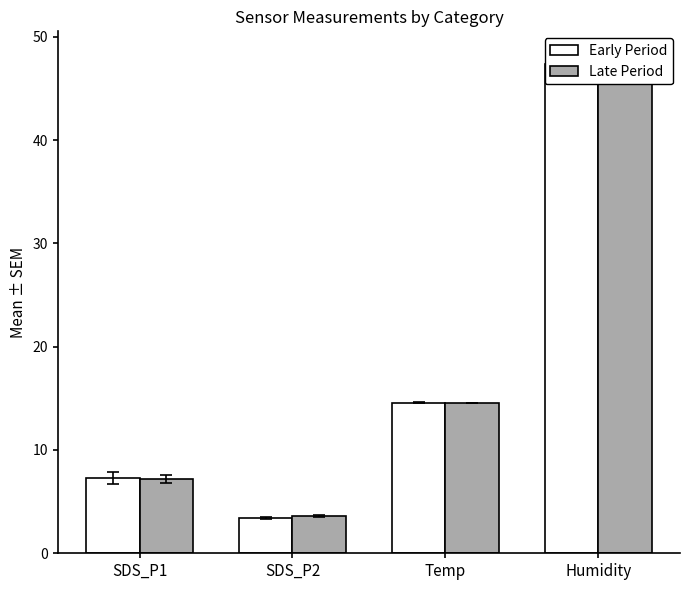

Between SDS_P2 and Humidity, which series saw the biggest shift?

Late Period